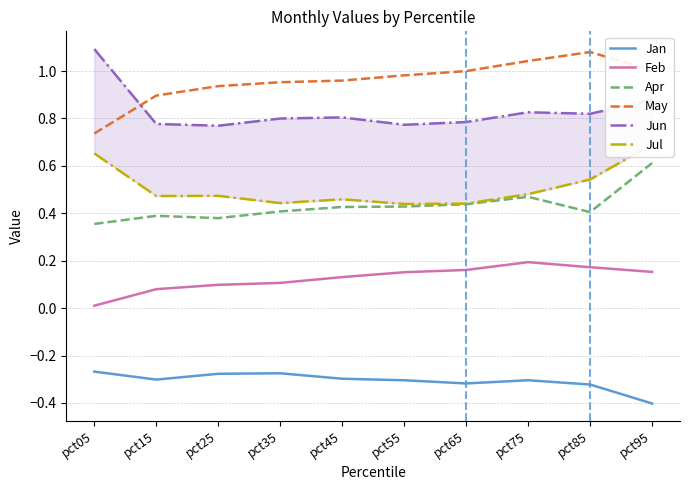

The Jun series shows 1.4 at pct25. True or false?

False